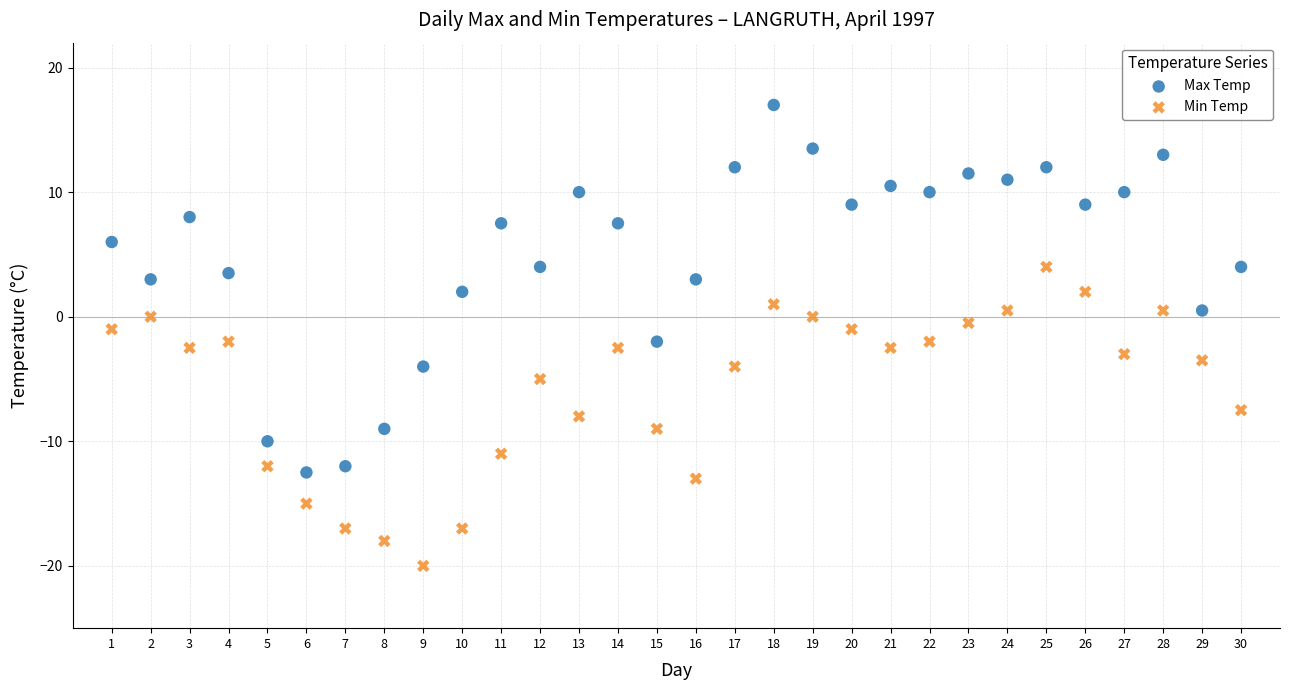

Across all data points, what is the range of X values (max minus min)?

29.0